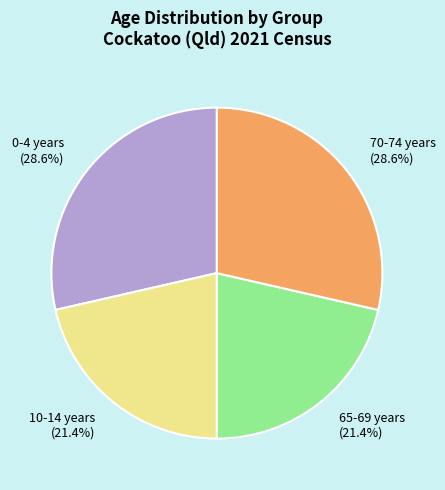

What portion of the pie excludes 65-69 years (21.4%)?

78.6%